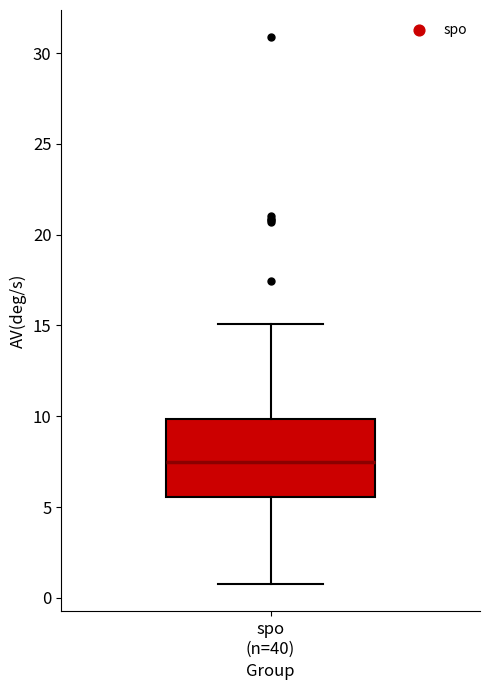

Transcribe this box plot: give where the median line is, the range the box spans, and where the two whiskers end, as read against the y-axis. The values are not printed on the chart, so give them approximately, as read against the axis.

median 7.5, box 5.5 to 10.0, whiskers 1.0 to 15.0